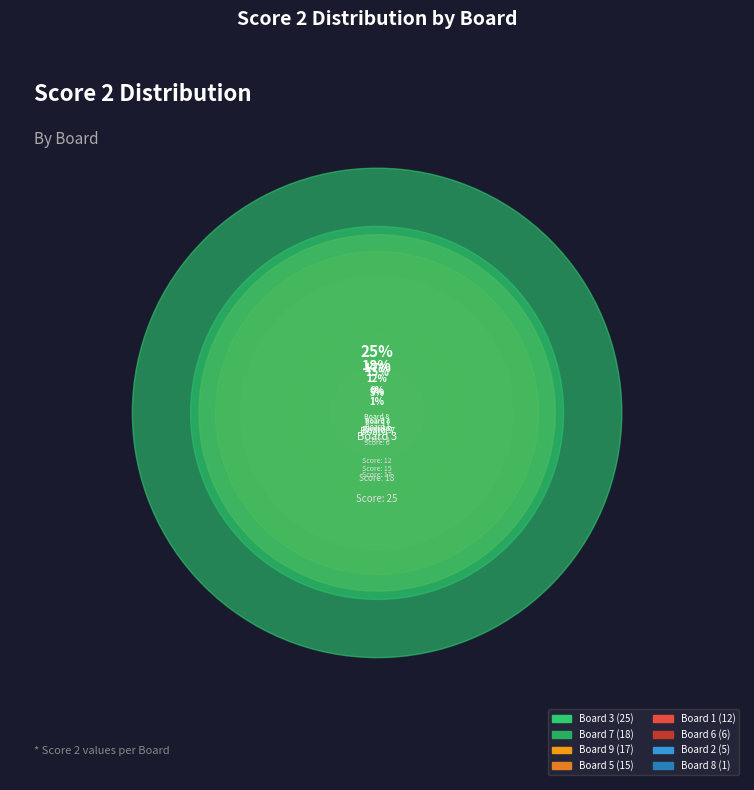

Which has a higher value, Board 5 or Board 6?

Board 5